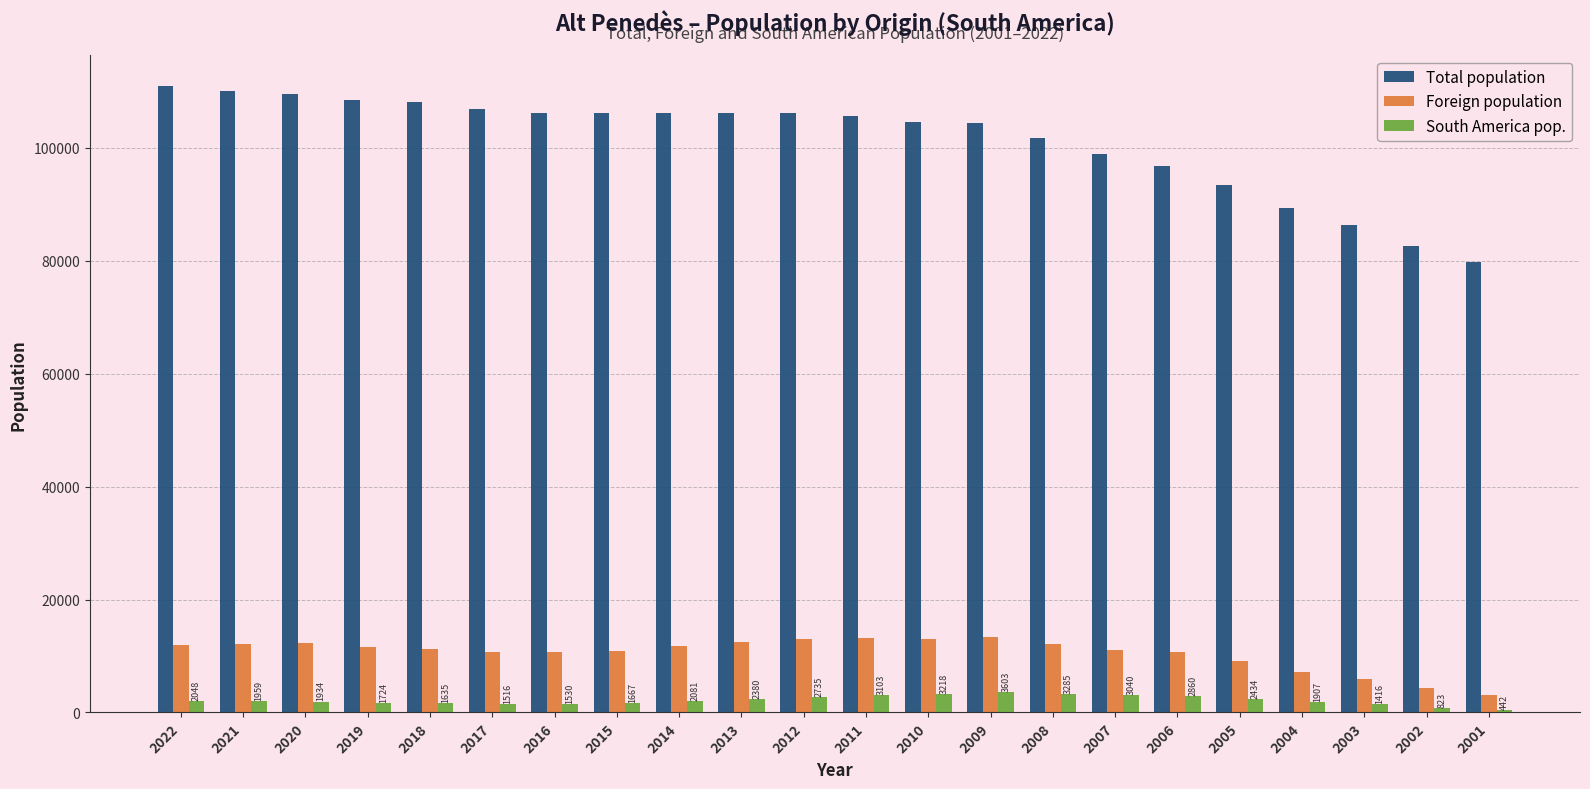

What is the value of the Total population bar at the 4th from the left?

108411